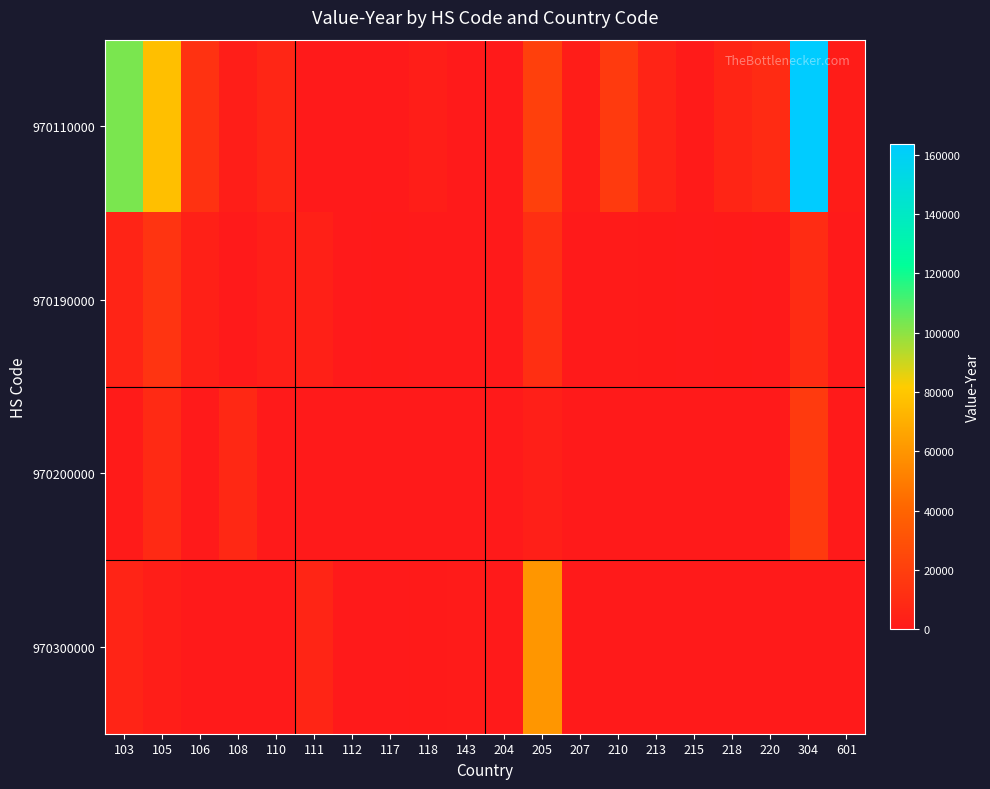

How many categories are shown in the chart?

20